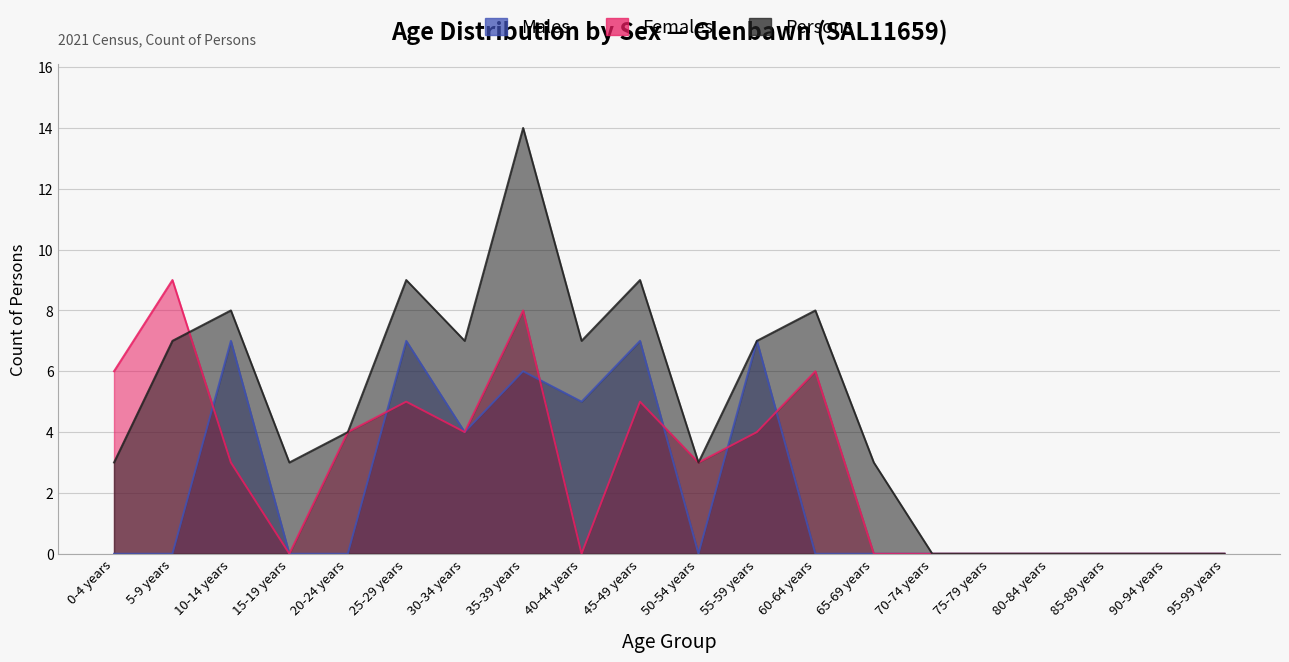

At which label does Males reach its peak?

10-14 years